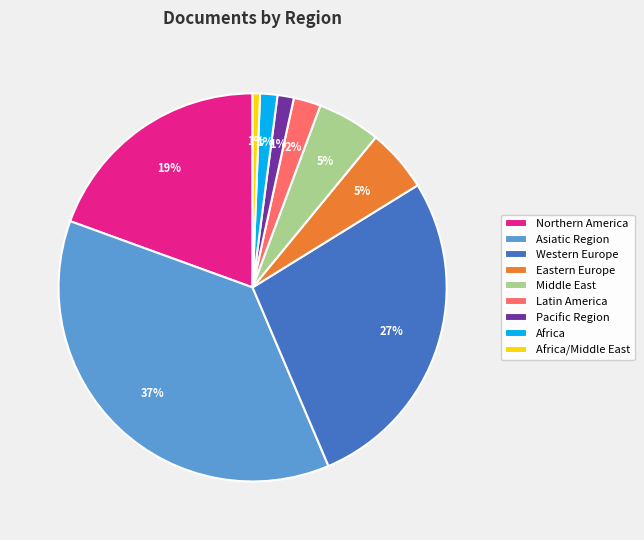

To the nearest percent, what is the combined percentage of Africa/Middle East and Middle East?

6%